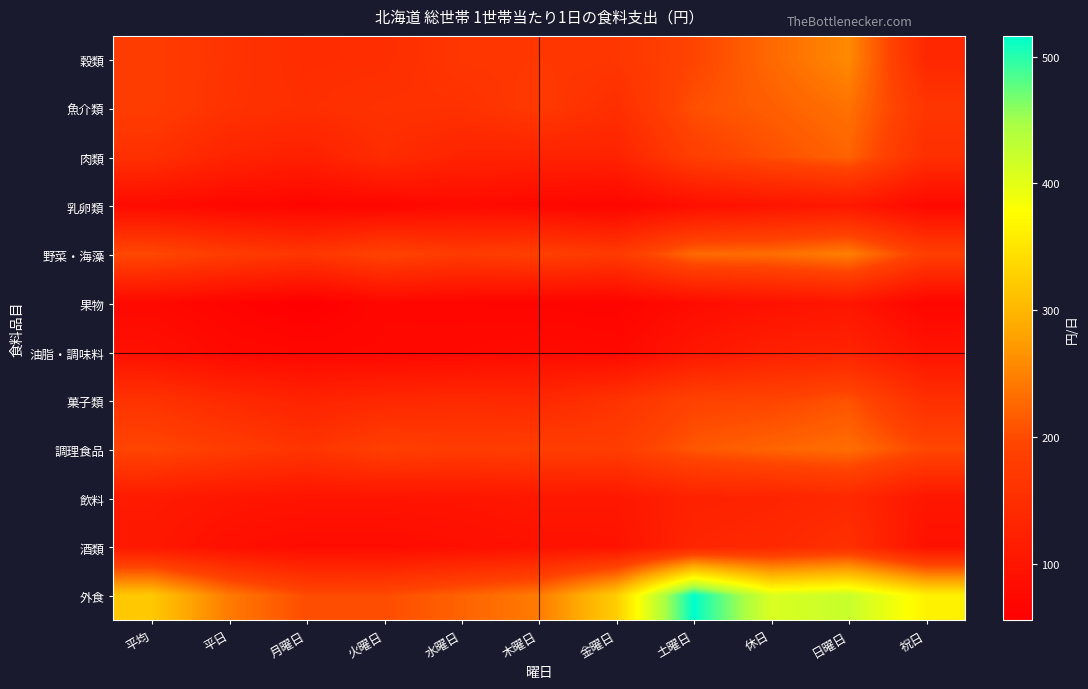

Reading left to right, what are all the values shown in this chart?

穀類: 平均=179.2	平日=160.4	月曜日=146.0	火曜日=148.7	水曜日=166.3	木曜日=166.9	金曜日=166.4	土曜日=192.8	休日=227.3	日曜日=257.1	祝日=137.9
魚介類: 平均=179.4	平日=158.1	月曜日=149.9	火曜日=158.1	水曜日=156.1	木曜日=171.9	金曜日=150.8	土曜日=204.9	休日=217.5	日曜日=235.1	祝日=164.9
肉類: 平均=154.0	平日=129.9	月曜日=121.0	火曜日=146.1	水曜日=128.5	木曜日=126.0	金曜日=125.9	土曜日=183.1	休日=204.2	日曜日=221.9	祝日=151.2
乳卵類: 平均=80.3	平日=72.2	月曜日=66.5	火曜日=69.8	水曜日=79.2	木曜日=74.0	金曜日=68.7	土曜日=86.6	休日=97.9	日曜日=105.3	祝日=75.7
野菜・海藻: 平均=199.1	平日=179.1	月曜日=165.0	火曜日=190.9	水曜日=175.8	木曜日=185.1	金曜日=173.6	土曜日=227.9	休日=231.8	日曜日=247.9	祝日=183.5
果物: 平均=75.2	平日=66.0	月曜日=55.5	火曜日=71.2	水曜日=68.2	木曜日=66.3	金曜日=64.8	土曜日=81.3	休日=92.1	日曜日=100.1	祝日=68.0
油脂・調味料: 平均=89.2	平日=75.5	月曜日=71.1	火曜日=72.3	水曜日=75.5	木曜日=80.6	金曜日=75.5	土曜日=102.1	休日=120.3	日曜日=128.4	祝日=95.9
菓子類: 平均=159.6	平日=142.2	月曜日=127.0	火曜日=137.6	水曜日=141.6	木曜日=138.4	金曜日=159.4	土曜日=191.0	休日=193.4	日曜日=207.0	祝日=152.6
調理食品: 平均=195.3	平日=178.8	月曜日=161.9	火曜日=184.8	水曜日=177.6	木曜日=181.9	金曜日=180.7	土曜日=211.0	休日=222.9	日曜日=231.6	祝日=196.9
飲料: 平均=110.5	平日=100.8	月曜日=97.3	火曜日=97.1	水曜日=99.1	木曜日=104.7	金曜日=103.7	土曜日=124.9	休日=129.1	日曜日=138.2	祝日=101.9
酒類: 平均=104.5	平日=88.1	月曜日=81.0	火曜日=81.3	水曜日=86.3	木曜日=92.8	金曜日=95.0	土曜日=131.7	休日=138.4	日曜日=154.1	祝日=91.6
外食: 平均=318.9	平日=243.1	月曜日=201.3	火曜日=201.4	水曜日=221.5	木曜日=244.1	金曜日=323.7	土曜日=516.3	休日=408.5	日曜日=423.0	祝日=364.7